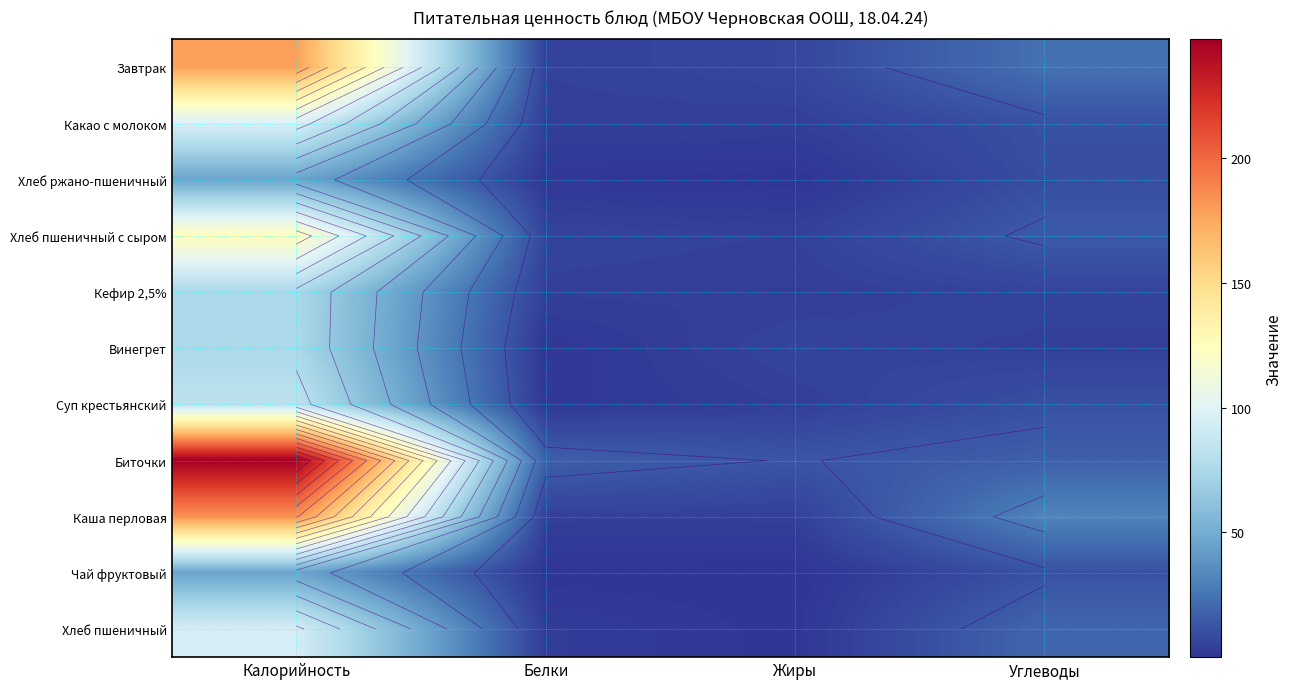

What is the total value across all series at Белки?

47.2